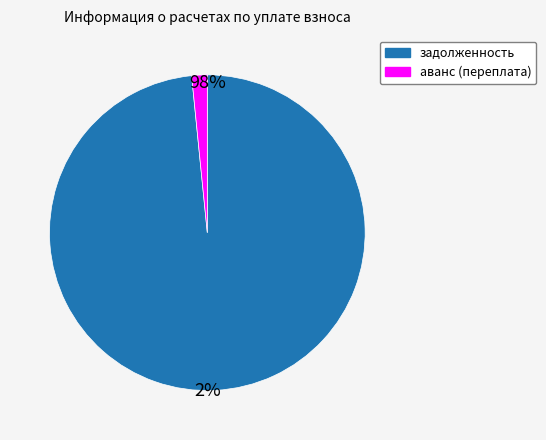

Is the sum of задолженность and аванс (переплата) greater than half?

Yes